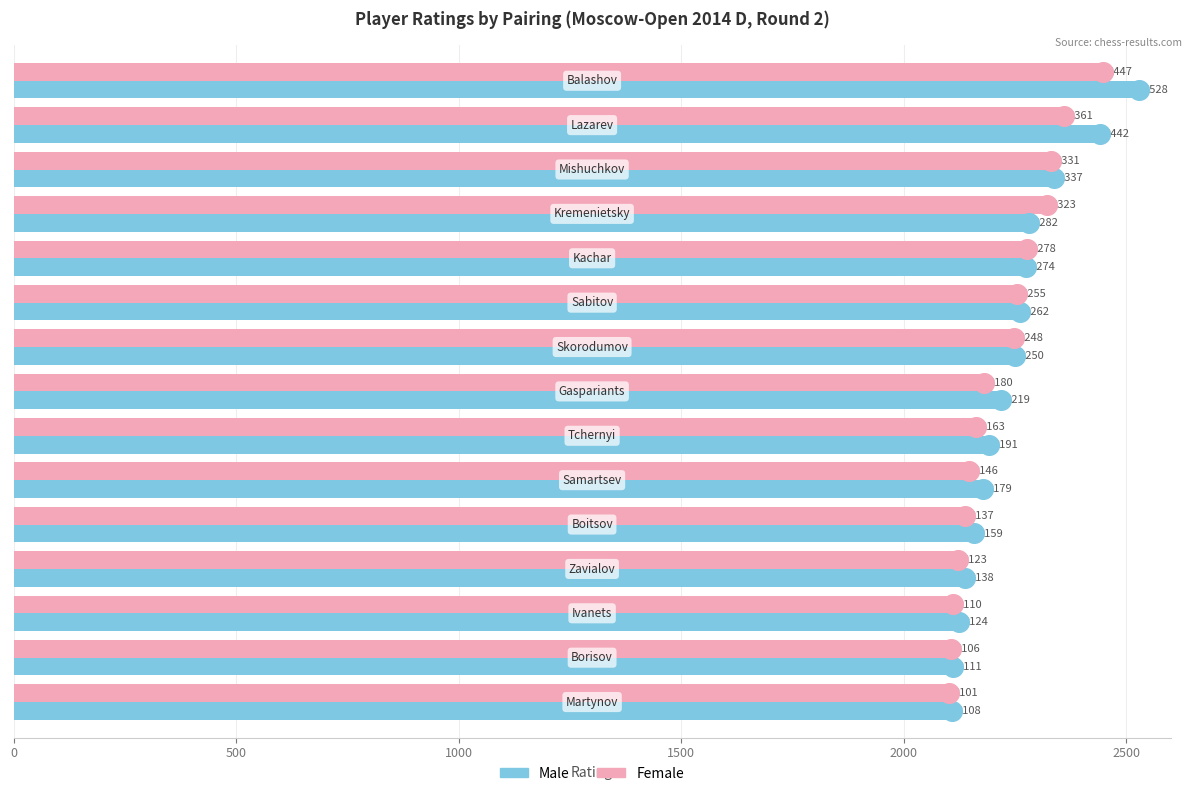

Which series reaches the maximum Y coordinate?

Male